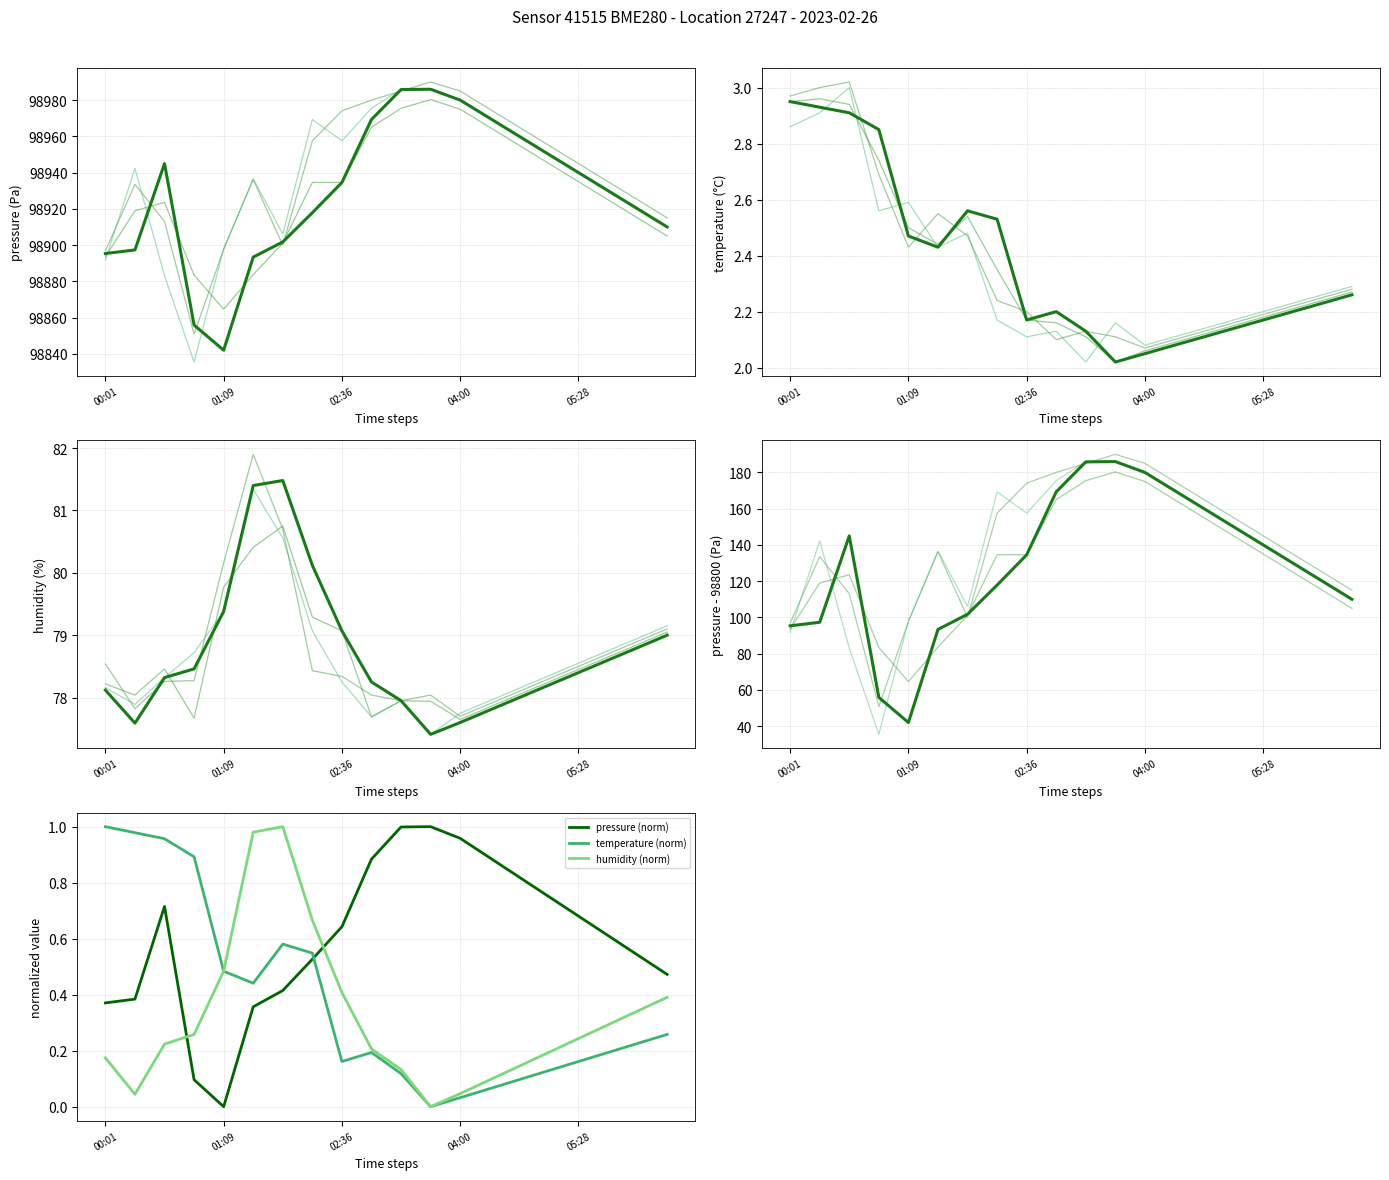

Which series ends up on top after the final intersection of temperature (norm) and pressure (norm)?

pressure (norm)